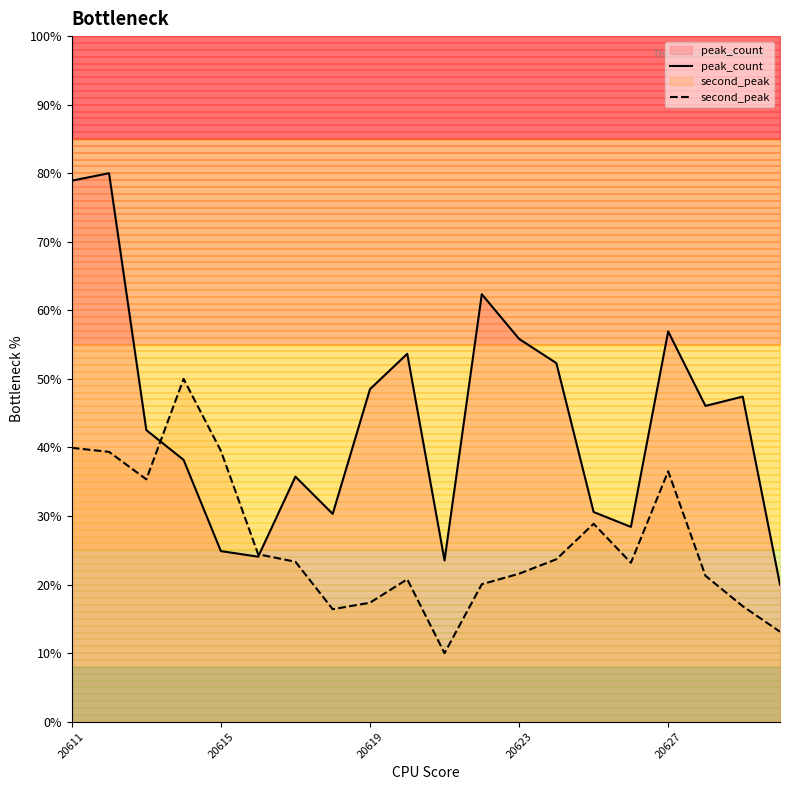

The value of peak_count at 20623 is 55.8. True or false?

True